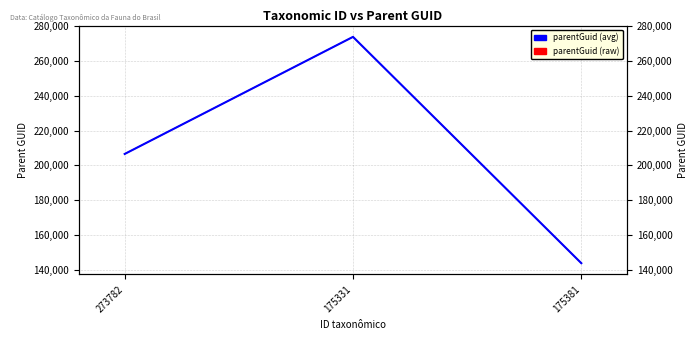

Reading left to right, list all the values displayed in this chart.

parentGuid (raw): 206587	273790	143904
parentGuid (avg): 206587	273790	143904